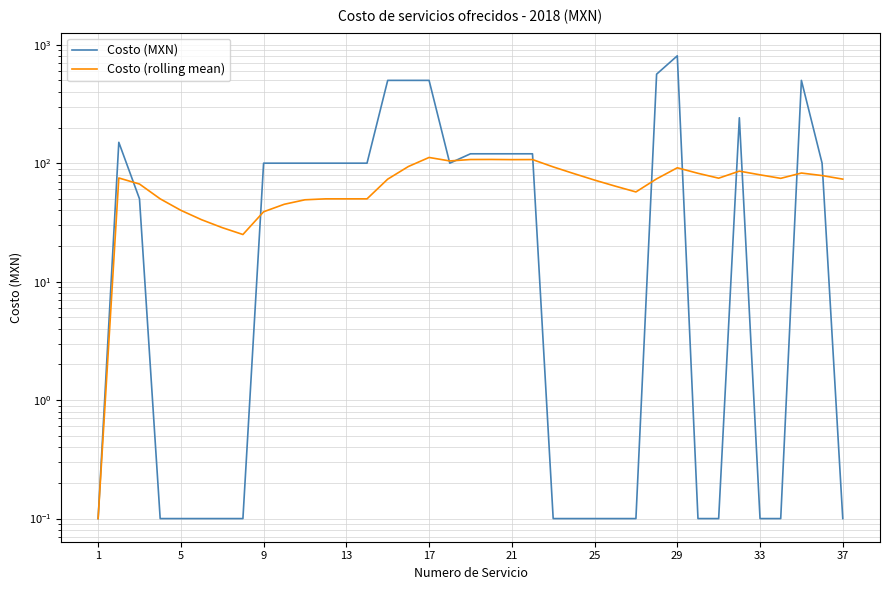

Is the value of Costo (rolling mean) at 5 greater than the value of Costo (MXN) at 25?

Yes